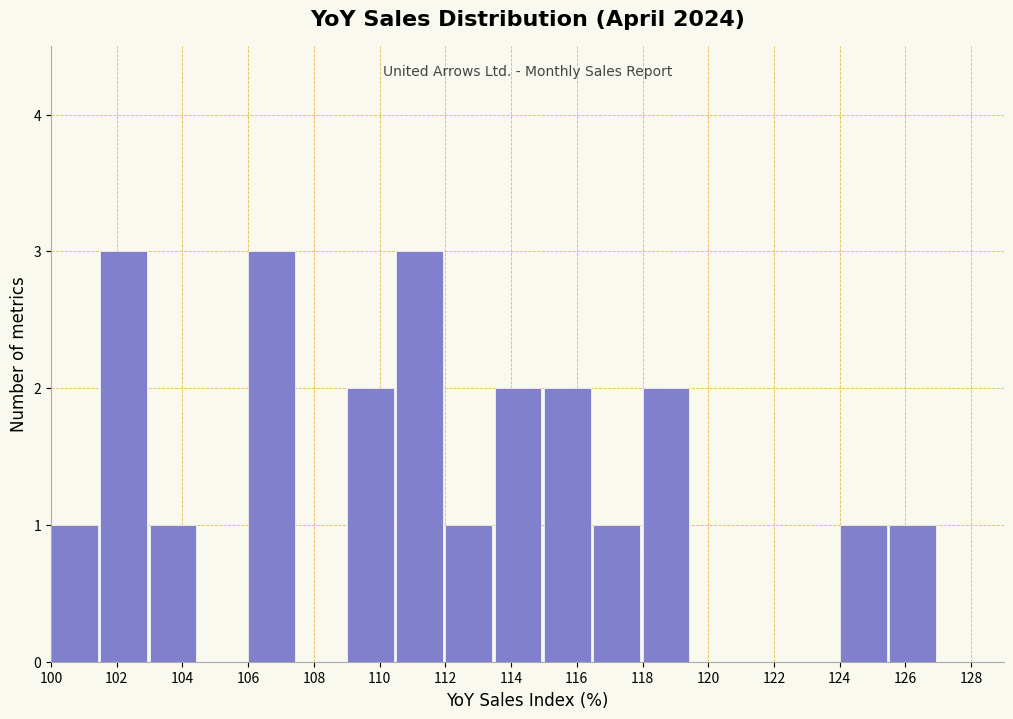

What is the height of the bar covering 100.0 to 101.5 on the x-axis? Neither the bar edges nor the heights are printed on the chart, so give them approximately, as read against the axes.

1